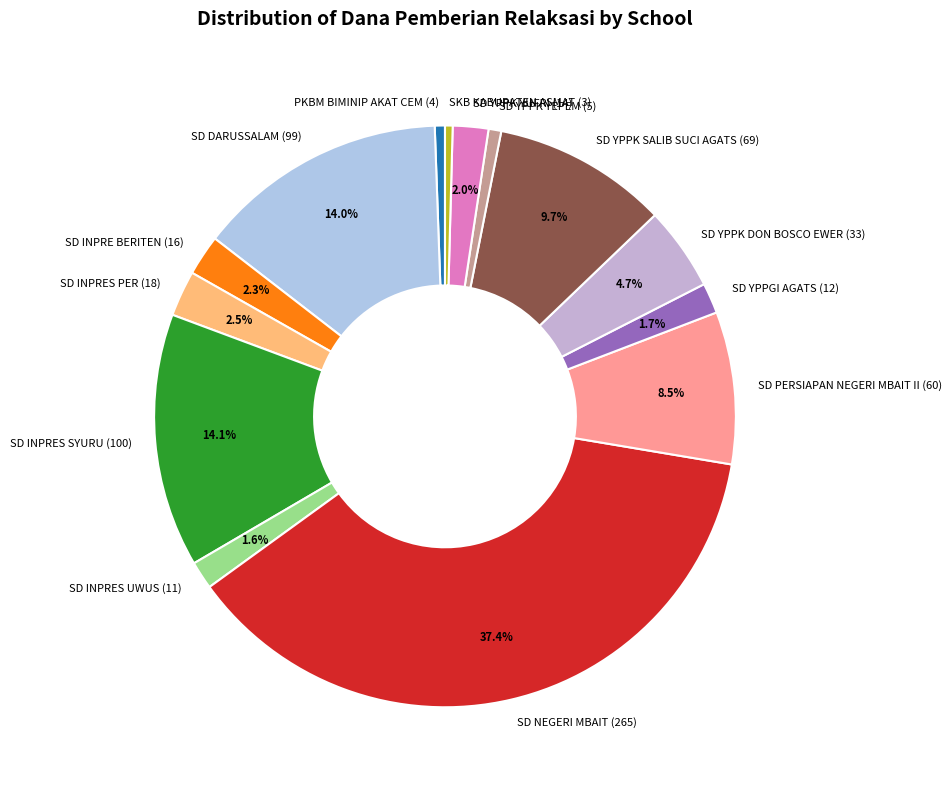

To the nearest percent, what is the difference between the SD NEGERI MBAIT and SD YPPK SALIB SUCI AGATS slice percentages?

28%